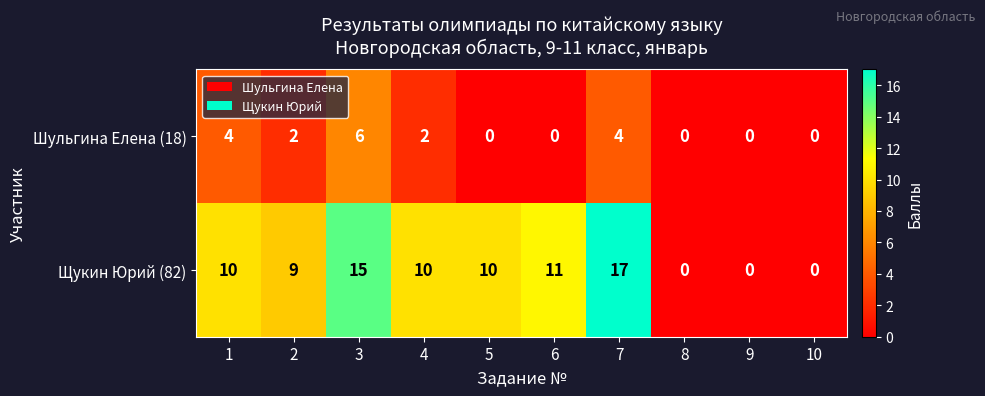

Is it true that Щукин Юрий (82) equals 15 at 3?

True